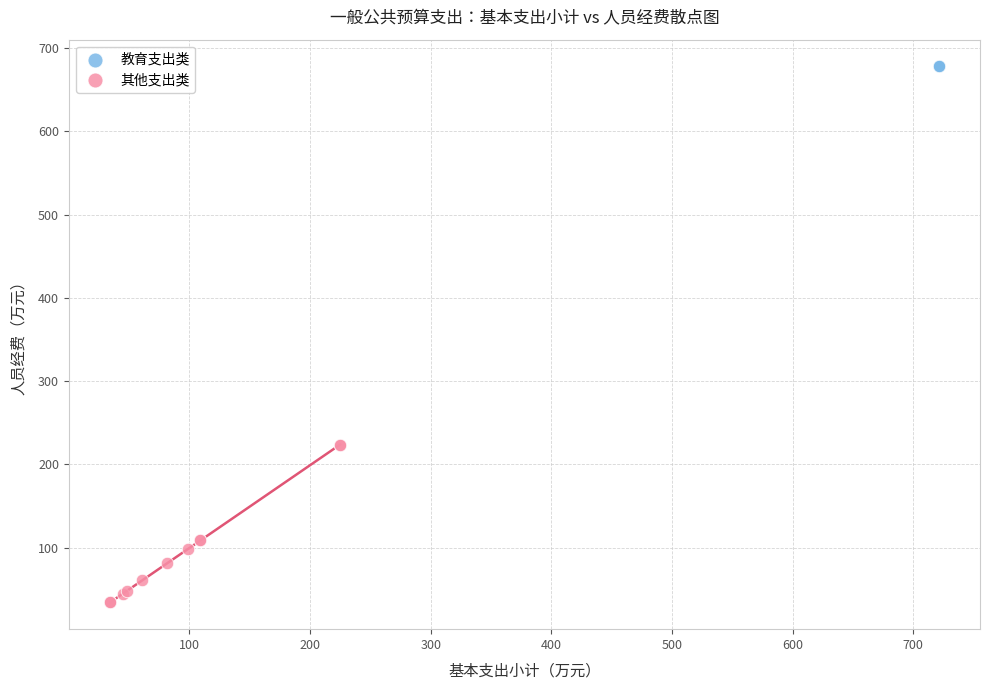

Which series contains the lowest Y value?

其他支出类